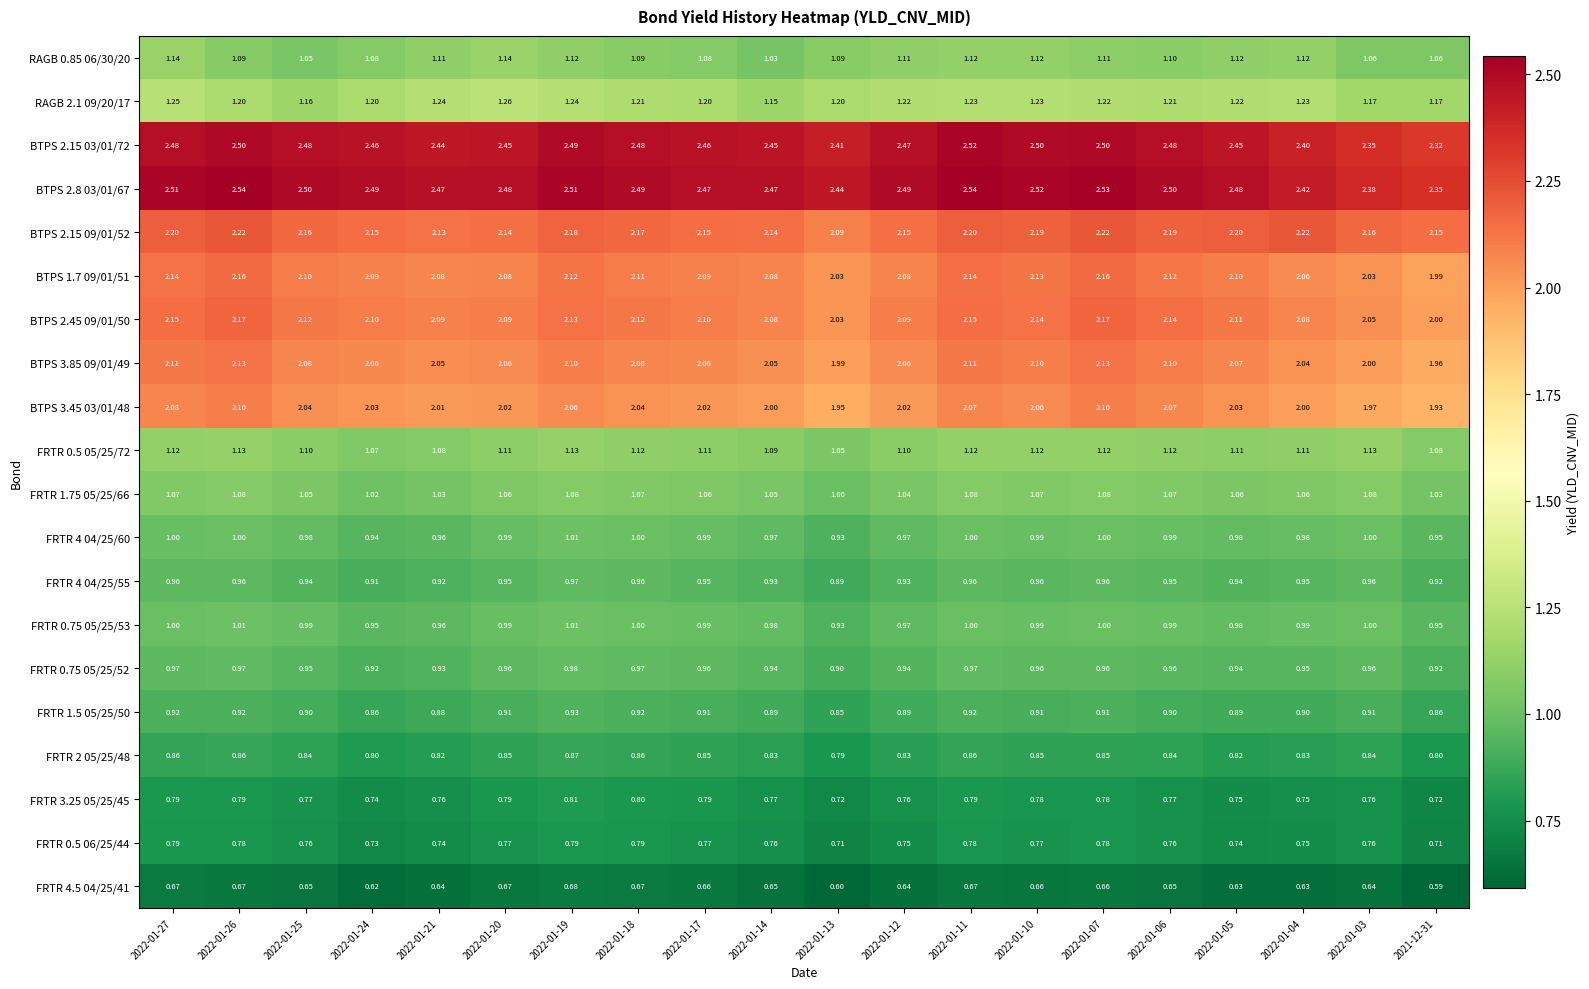

Is the value of BTPS 2.45 09/01/50 at 2022-01-07 greater than the value of FRTR 4.5 04/25/41 at 2022-01-18?

Yes